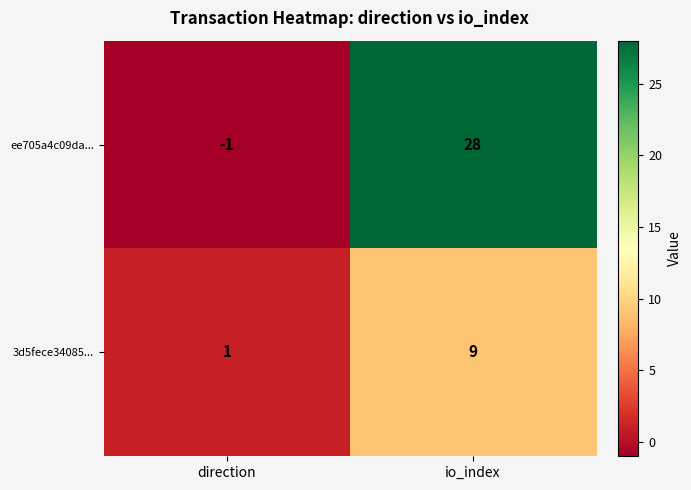

What is the difference between the highest and lowest values at io_index?

19